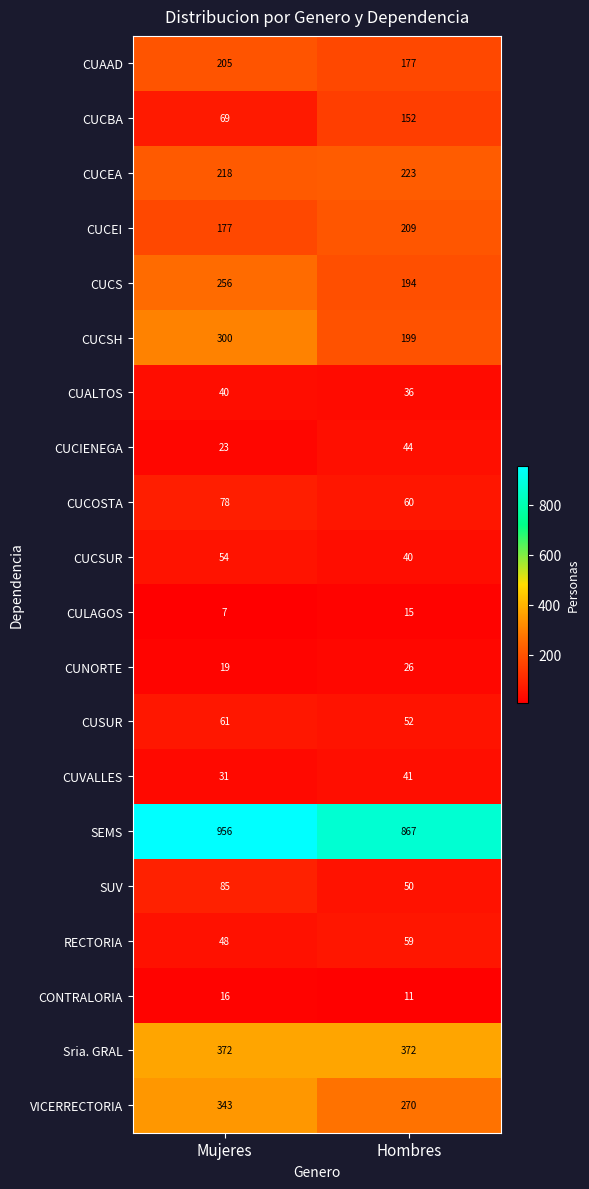

What is the total value across all series at Mujeres?

3358